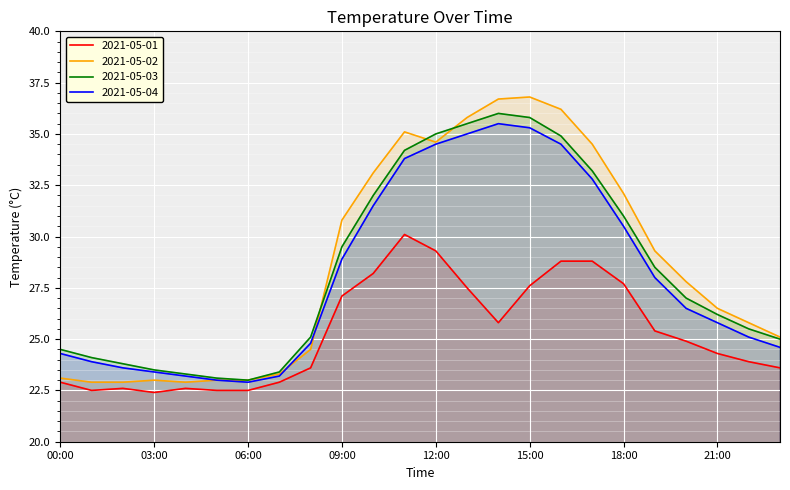

Where is the first local minimum for 2021-05-03?

06:00